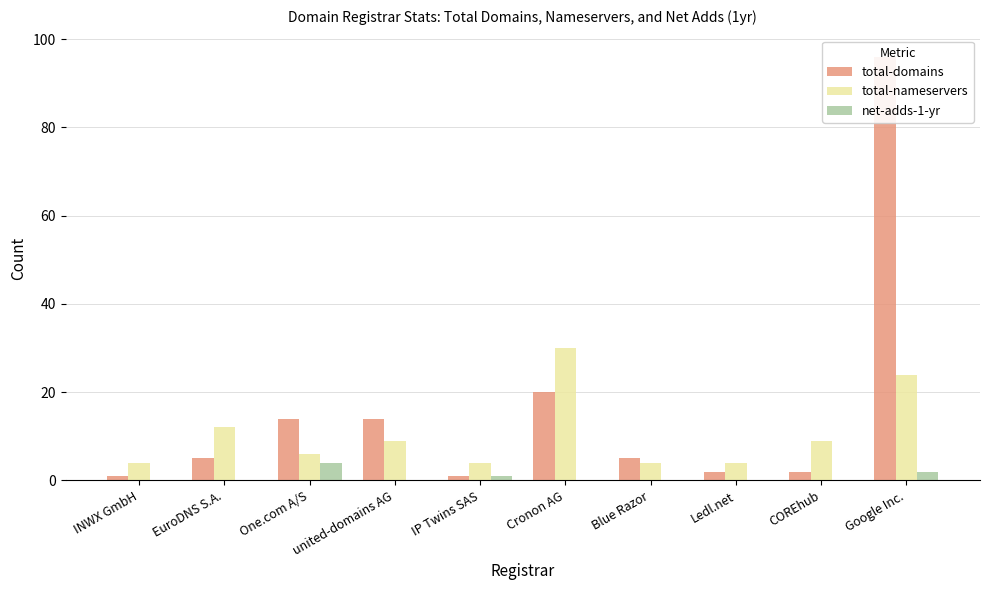

Does the chart contain stacked bars?

No